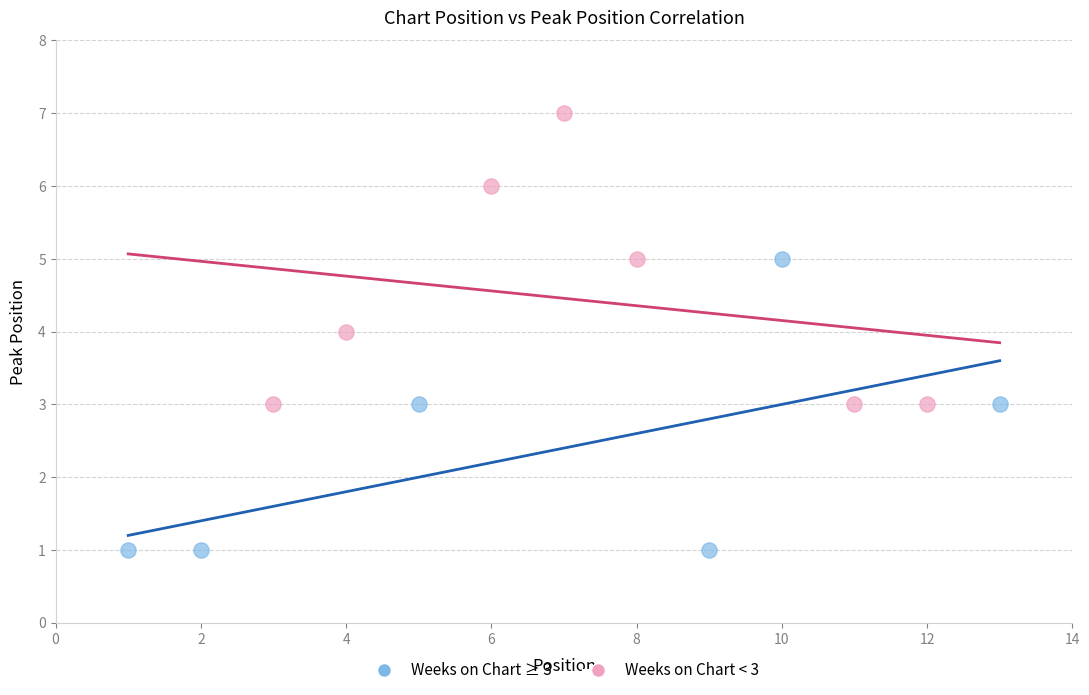

Which series contains the lowest Y value?

Weeks on Chart ≥ 3